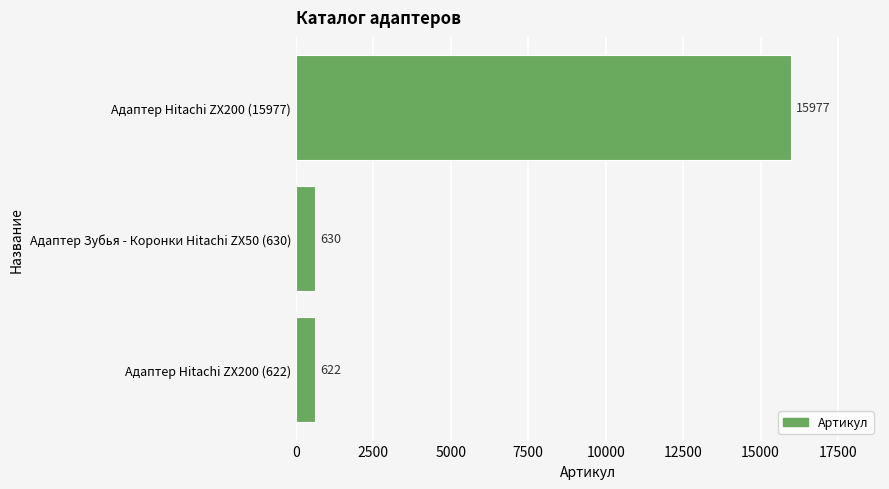

True or false: the data shows 630 at Адаптер Зубья - Коронки Hitachi ZX50 (630).

True